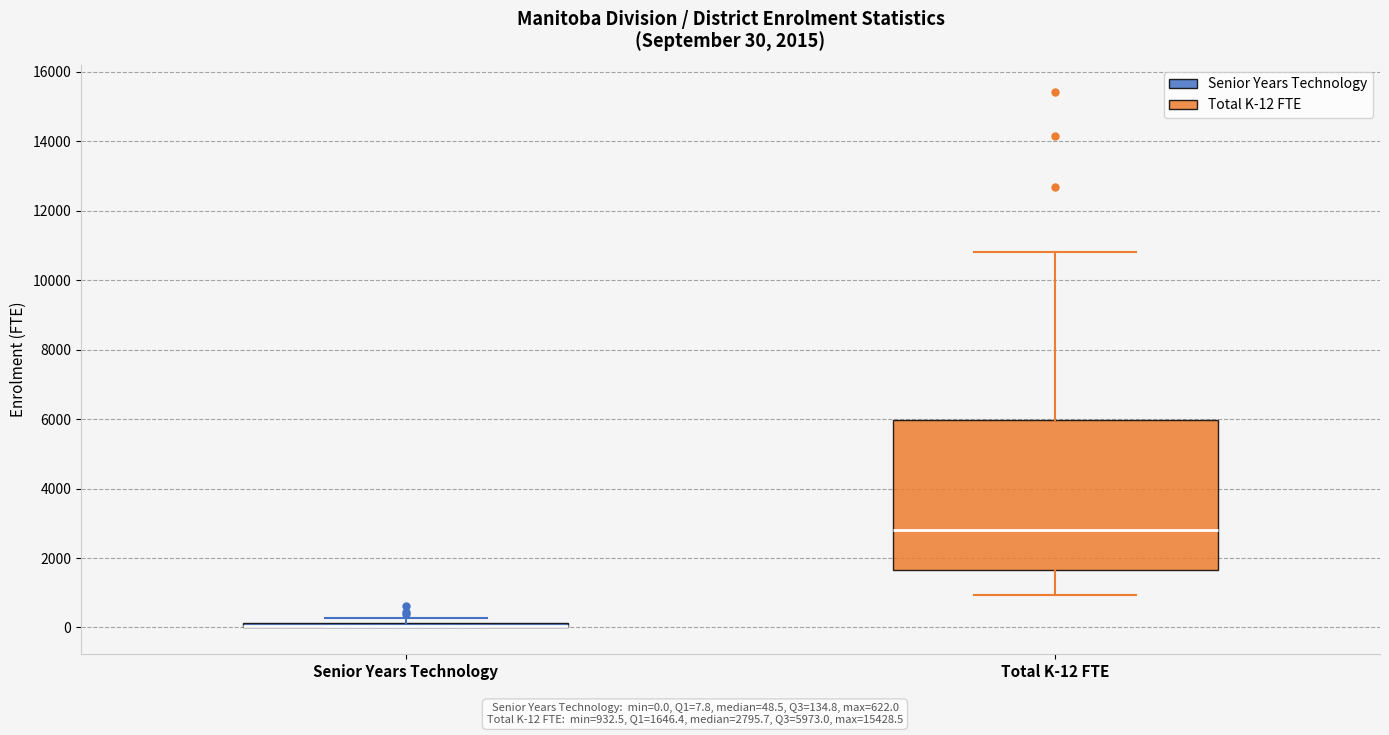

Comparing the boxes themselves (not the whiskers), which one is the tallest?

Total K-12 FTE